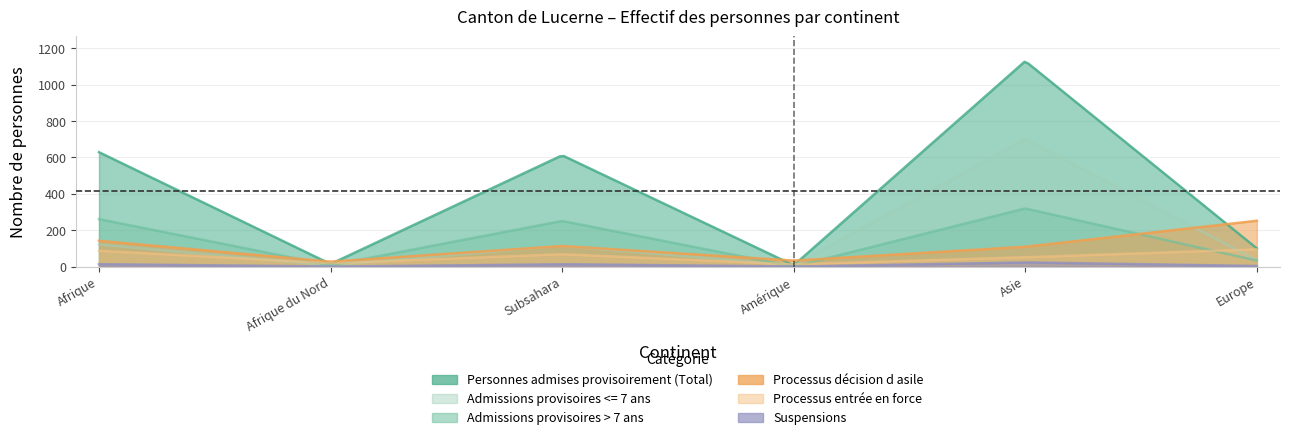

Where does the Personnes admises provisoirement (Total) series first go above 612?

Afrique